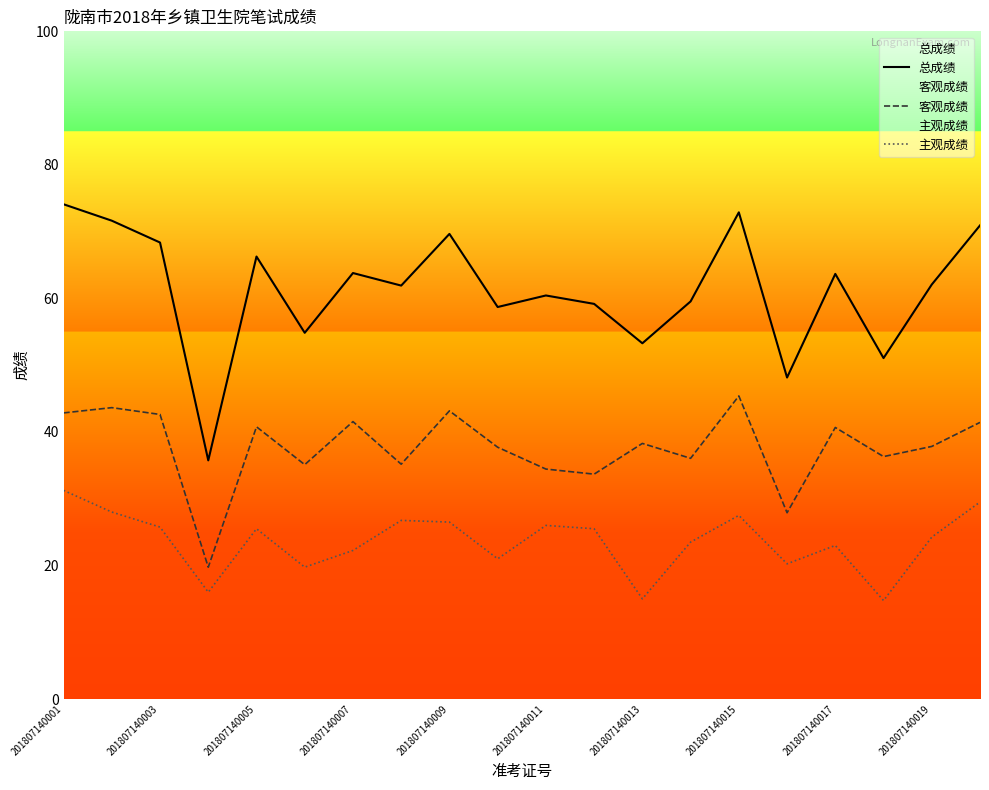

At 11, list the series in order from smallest to largest.

主观成绩, 客观成绩, 总成绩